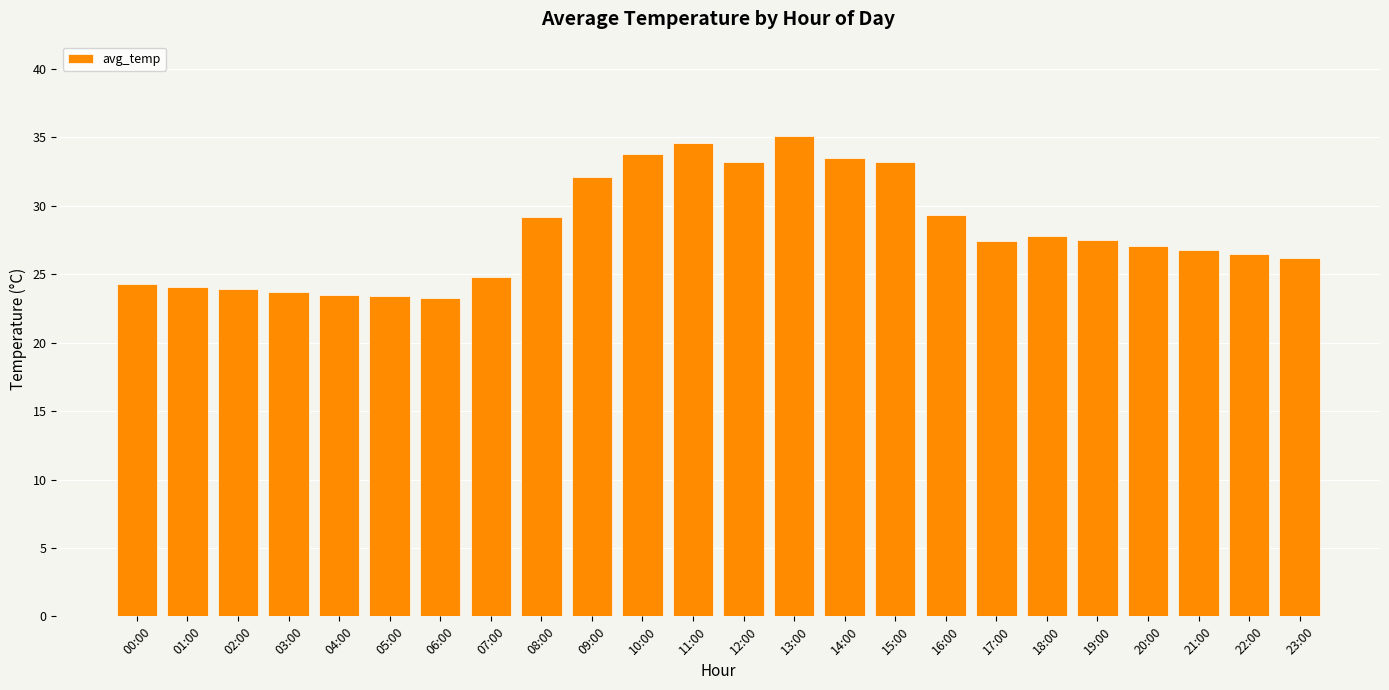

What position from the left is 10:00?

11